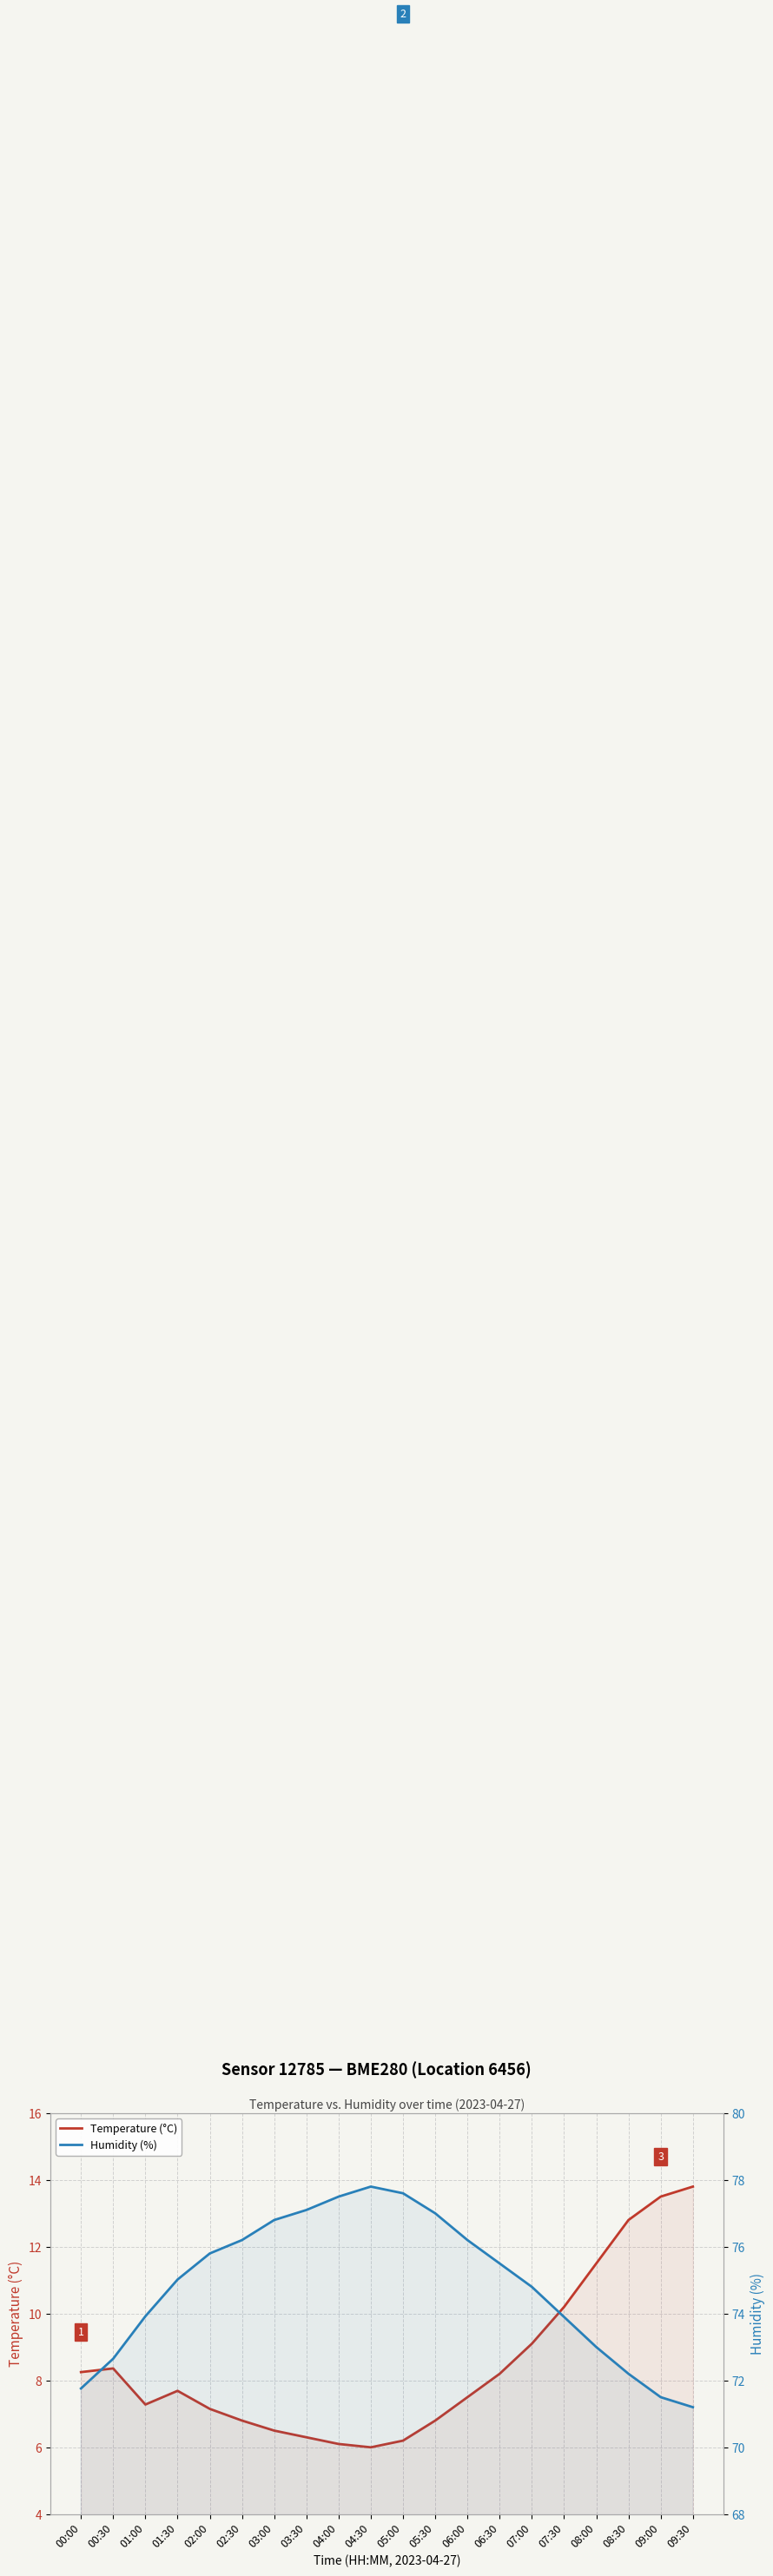

At which category is the sum across all series the highest?

08:30